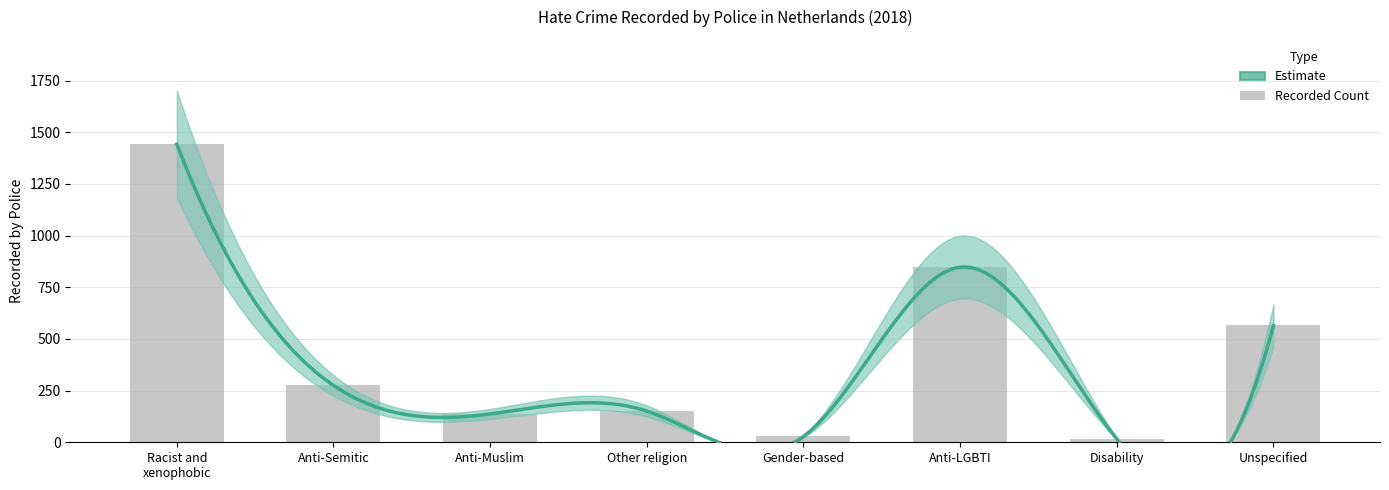

Between Other religion and Anti-LGBTI, which is larger?

Anti-LGBTI